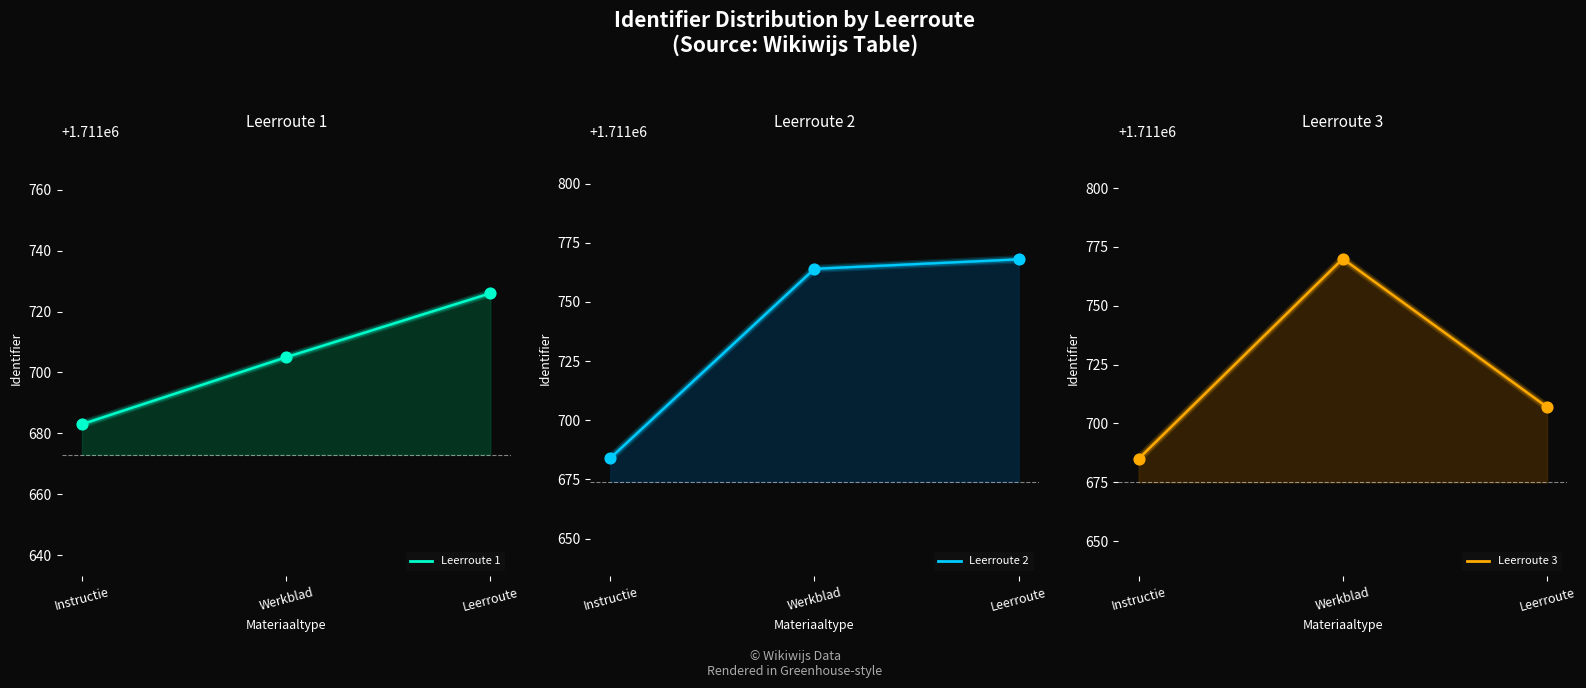

At which category is the sum across all series the highest?

Werkblad